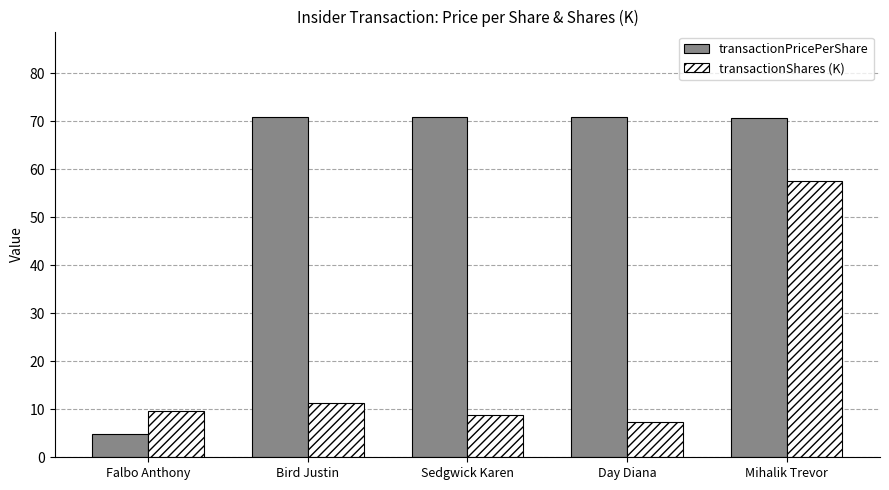

At Bird Justin, list the series in order from smallest to largest.

transactionShares (K), transactionPricePerShare